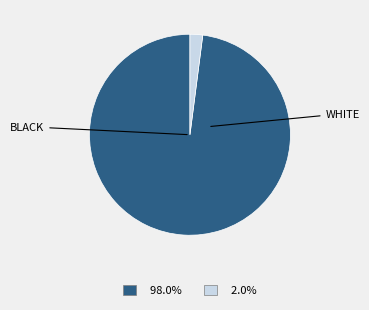

Is there a majority slice in this chart?

Yes